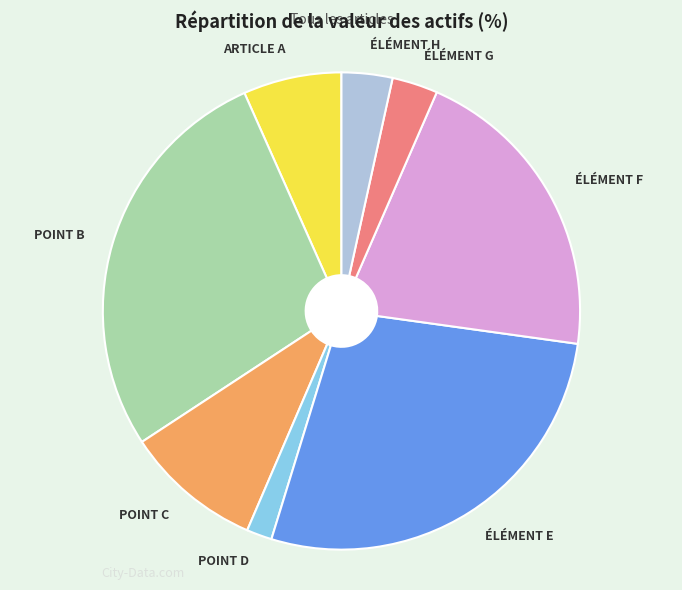

What is the ratio of the value at POINT D to the value at ÉLÉMENT F?

0.1